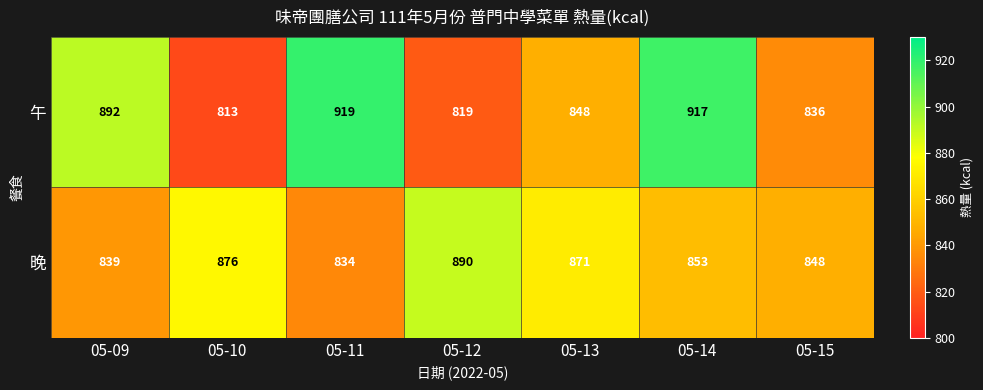

Between 05-10 and 05-11, which series saw the biggest shift?

午